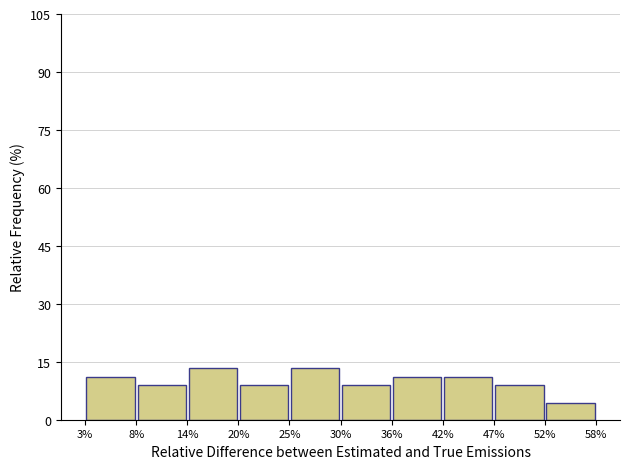

Reading left to right, transcribe this chart: for each bar, give the range it covers on the x-axis and its height. The values are not printed on the chart, so give them approximately, as read against the axis.

3% to 8%: 12
8% to 14%: 8
14% to 20%: 14
20% to 25%: 8
25% to 30%: 14
30% to 36%: 8
36% to 42%: 12
42% to 47%: 12
47% to 52%: 8
52% to 58%: 4